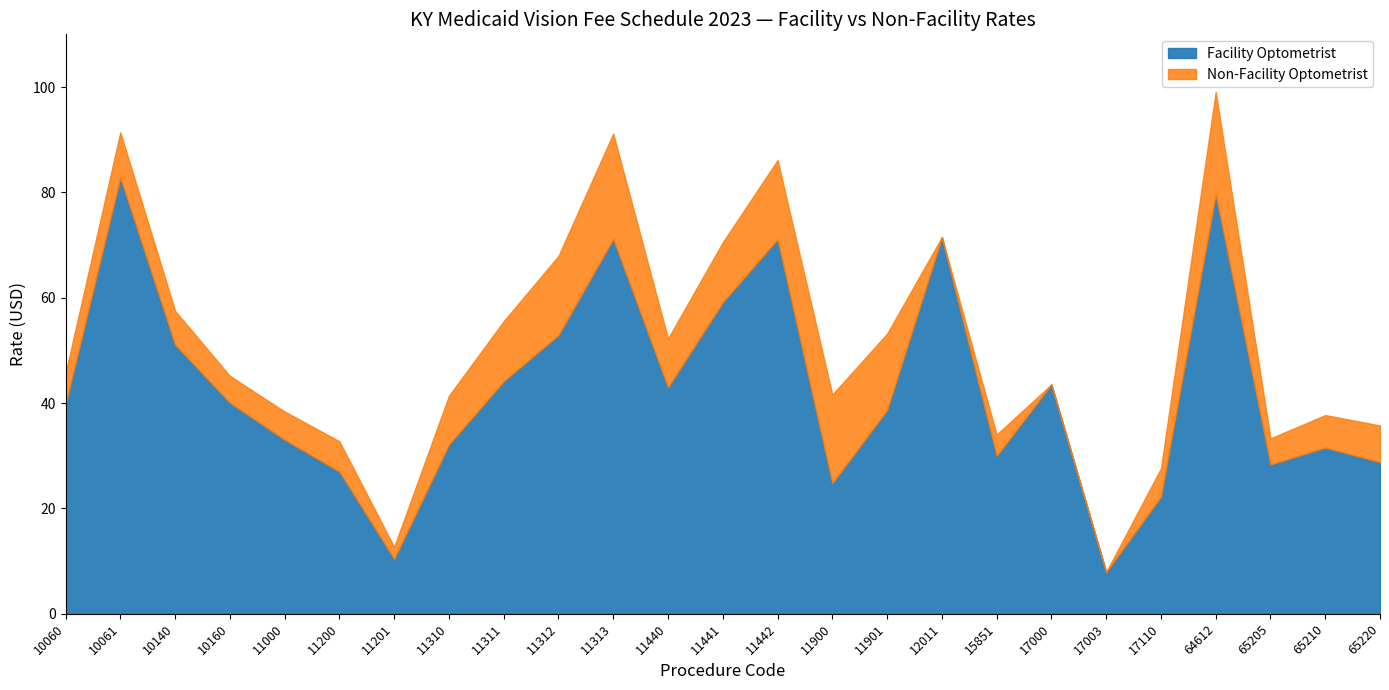

Rank the series by their average value, from lowest to highest.

Facility Optometrist, Non-Facility Optometrist